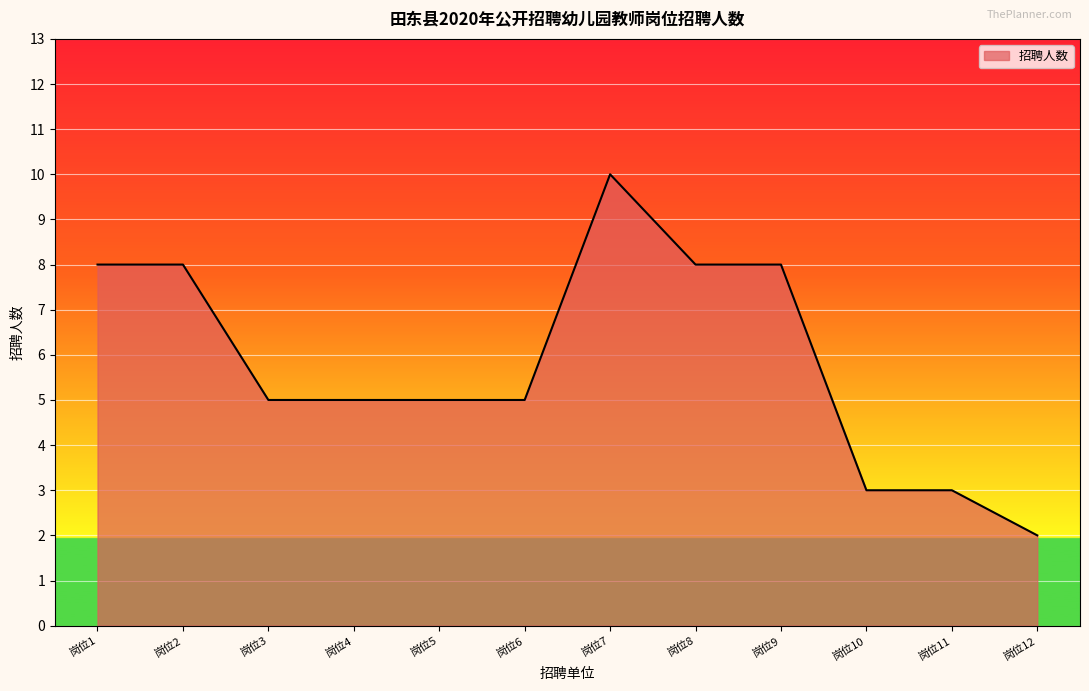

What is the greatest value displayed?

10